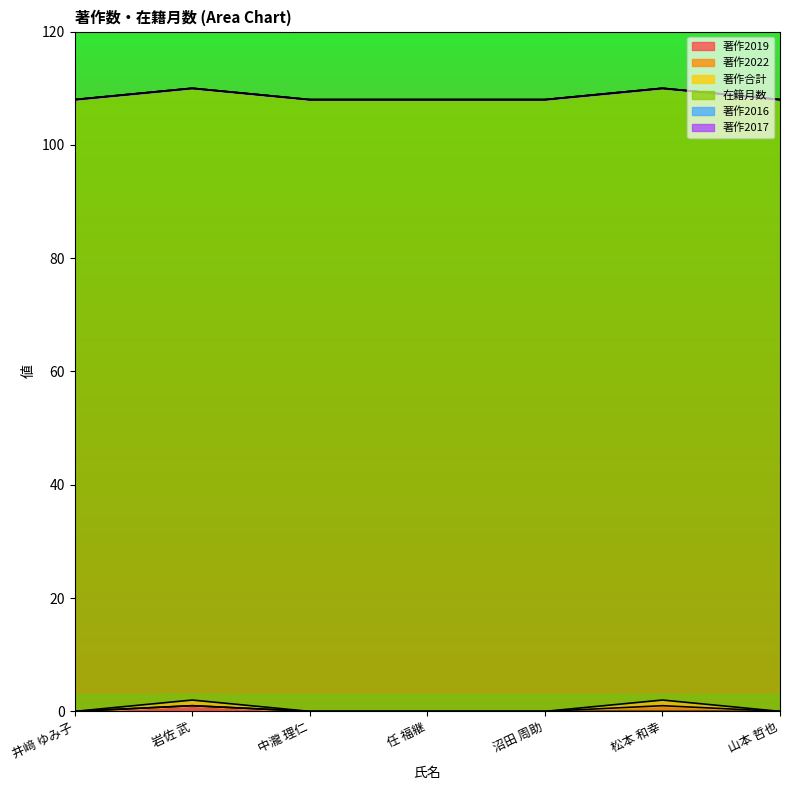

What is the spread (max minus min) of values at 任 福継?

108